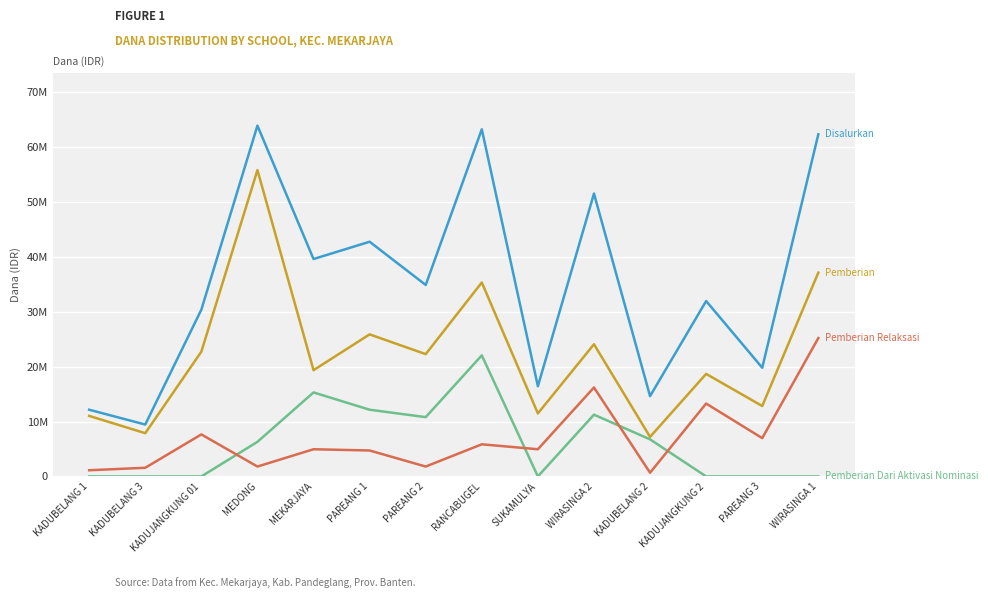

The value of Disalurkan at KADUBELANG 2 is 14625000. True or false?

True